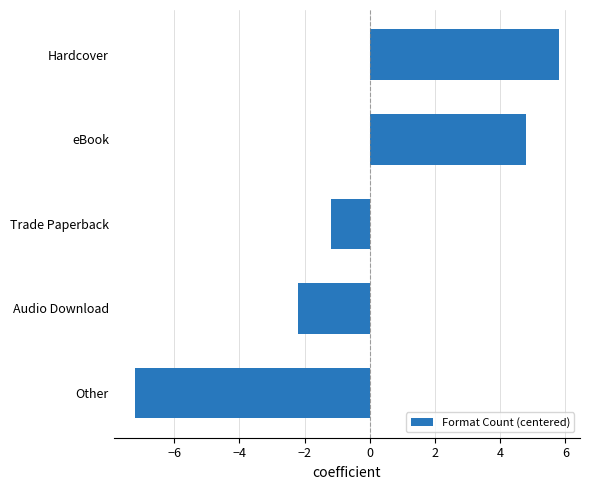

How many values exceed -1?

2